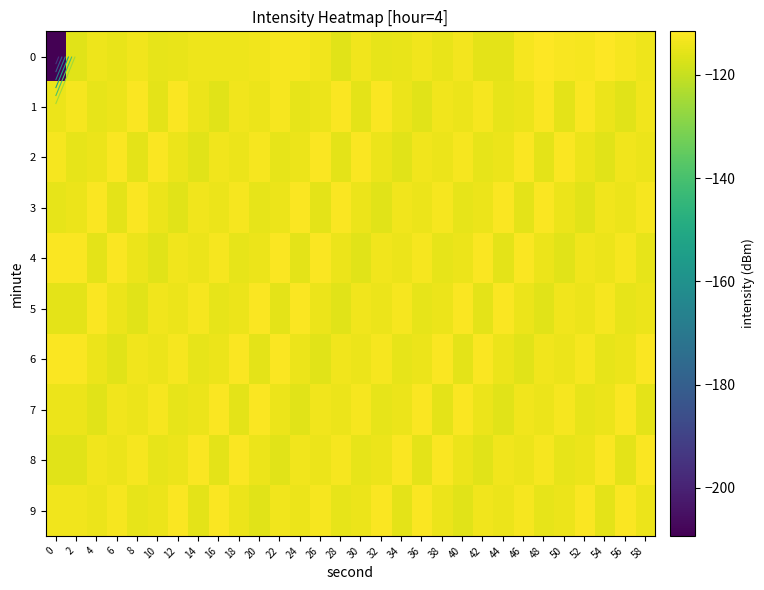

Is it true that 4 equals -44.5 at 32?

False